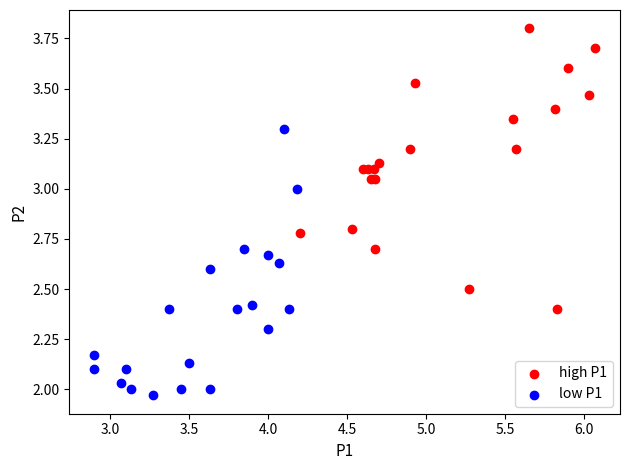

Which series has the largest Y range (max minus min)?

high P1